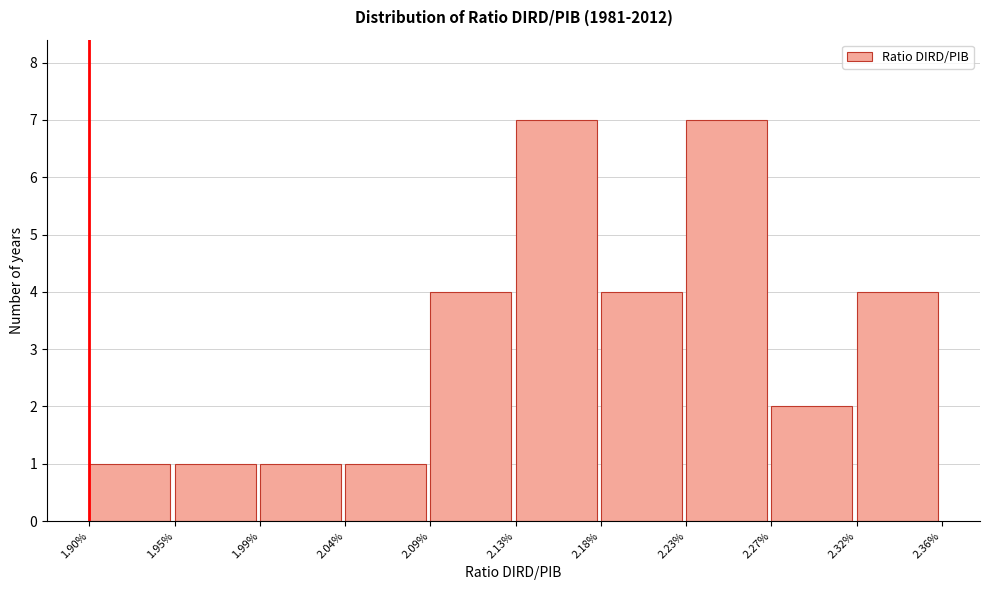

Reading left to right, what are all the values shown in this chart?

1.90%=1	1.95%=1	1.99%=1	2.04%=1	2.09%=4	2.13%=7	2.18%=4	2.23%=7	2.27%=2	2.32%=4